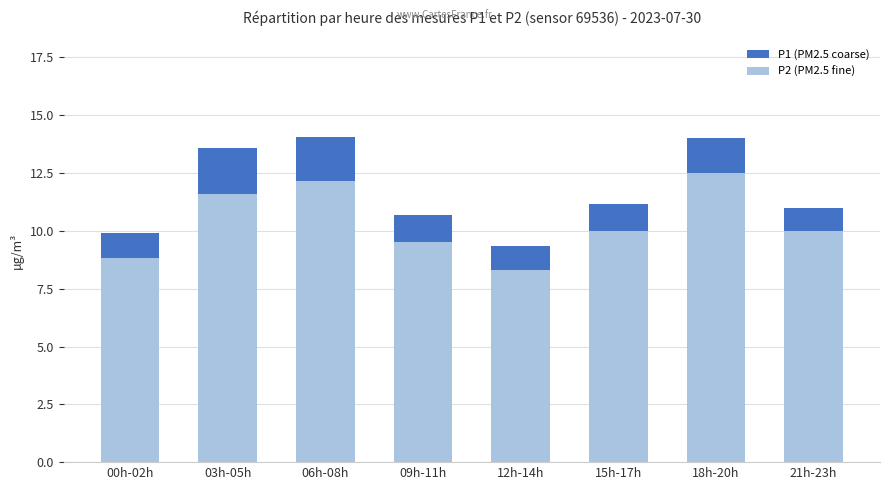

What is the difference between the highest and lowest values at 03h-05h?

2.0